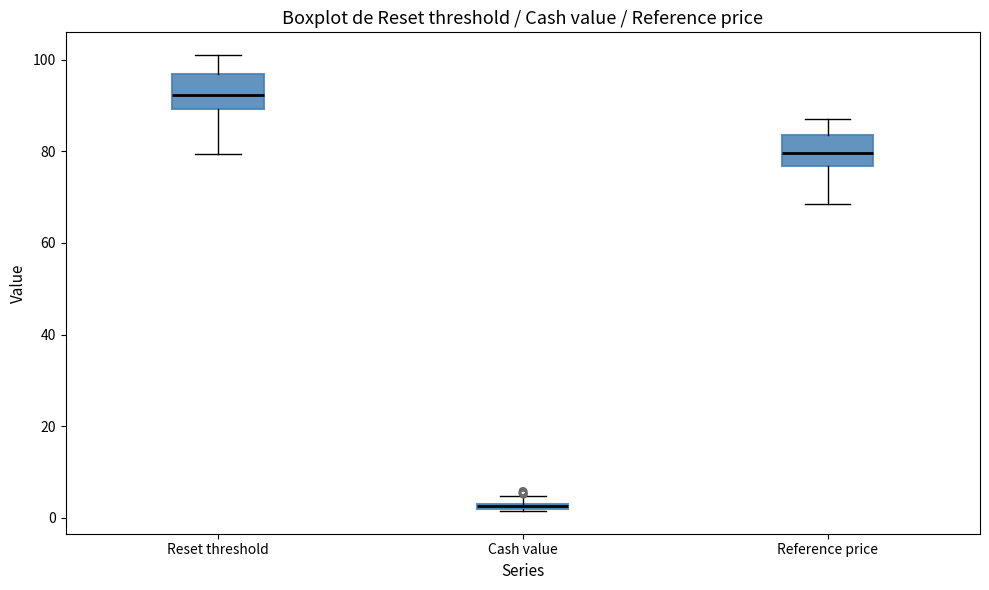

Where is the upper edge of the box for Cash value on the y-axis? The values are not printed on the chart, so give them approximately, as read against the axis.

4